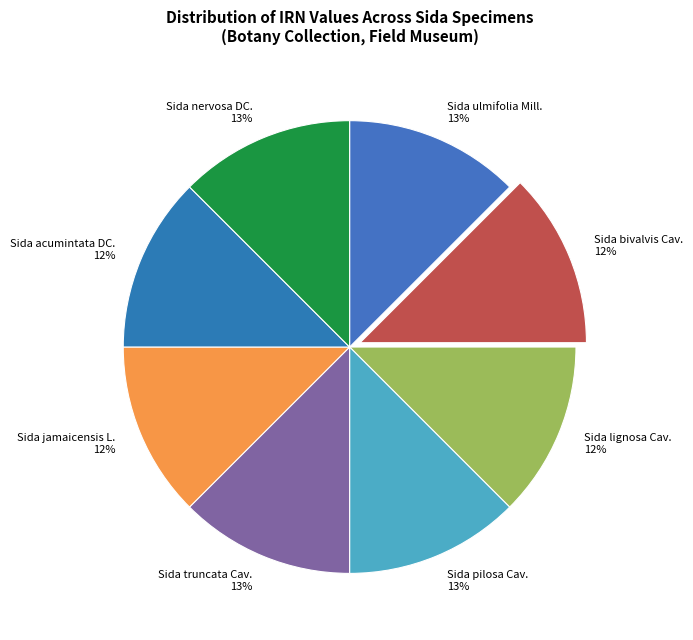

Do Sida jamaicensis L. and Sida acumintata DC. together represent more than half of the pie?

No